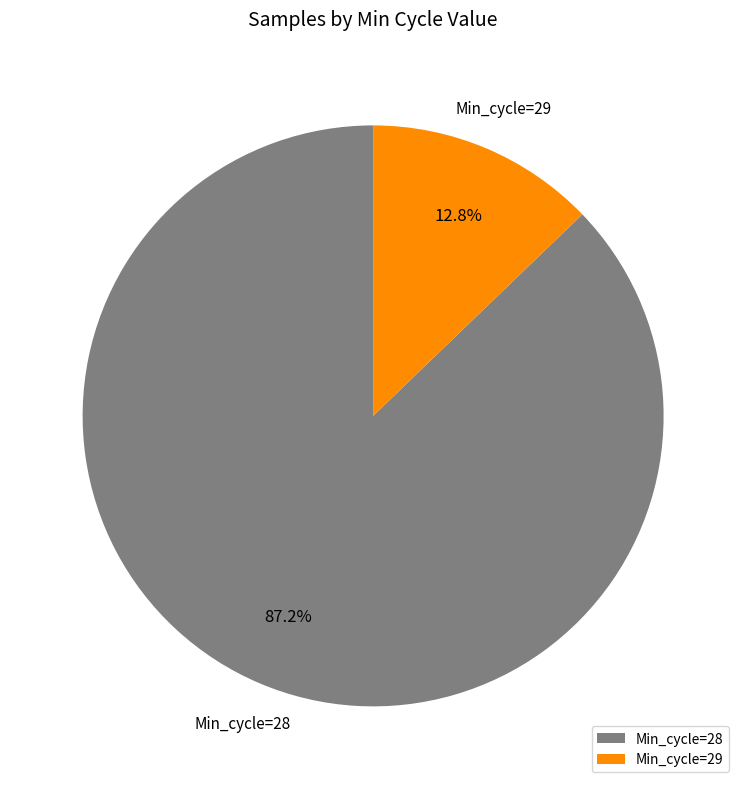

How many segments does this pie chart have?

2